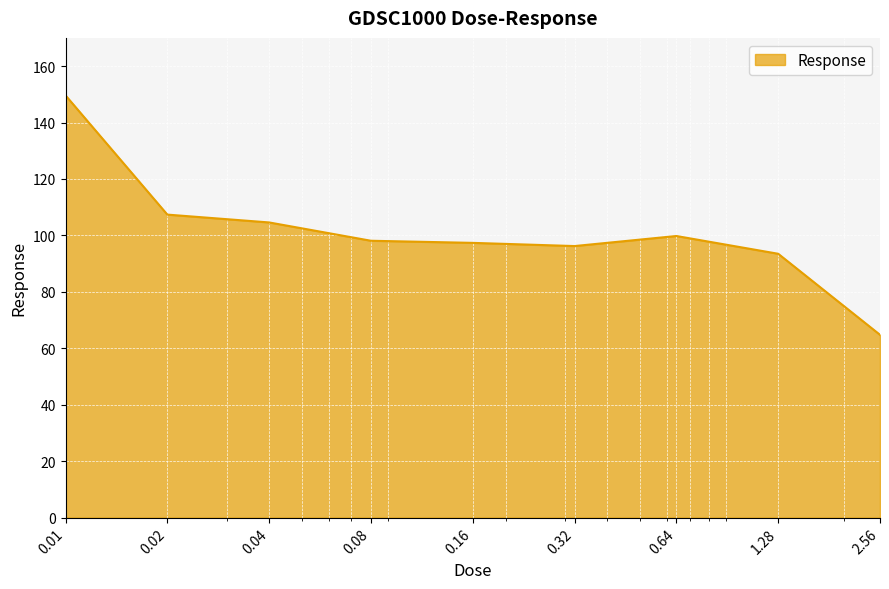

What is the difference between the maximum and minimum values?

84.8